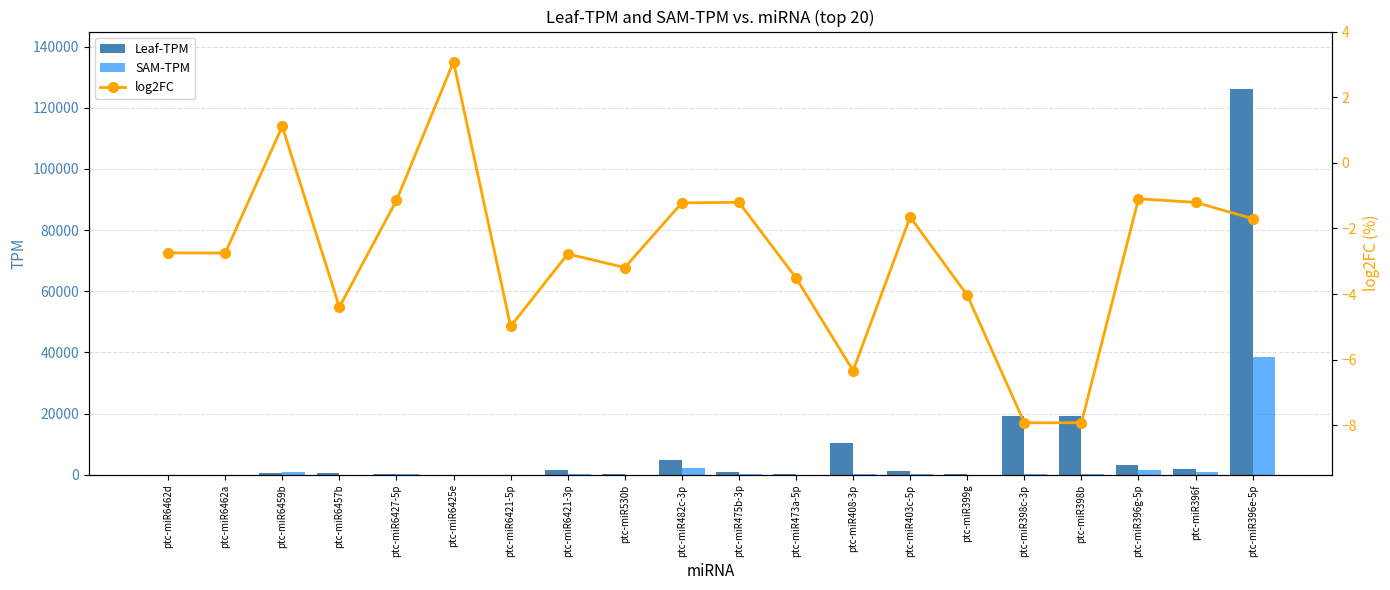

Where is Leaf-TPM nearest to the value 63027?

ptc-miR398c-3p